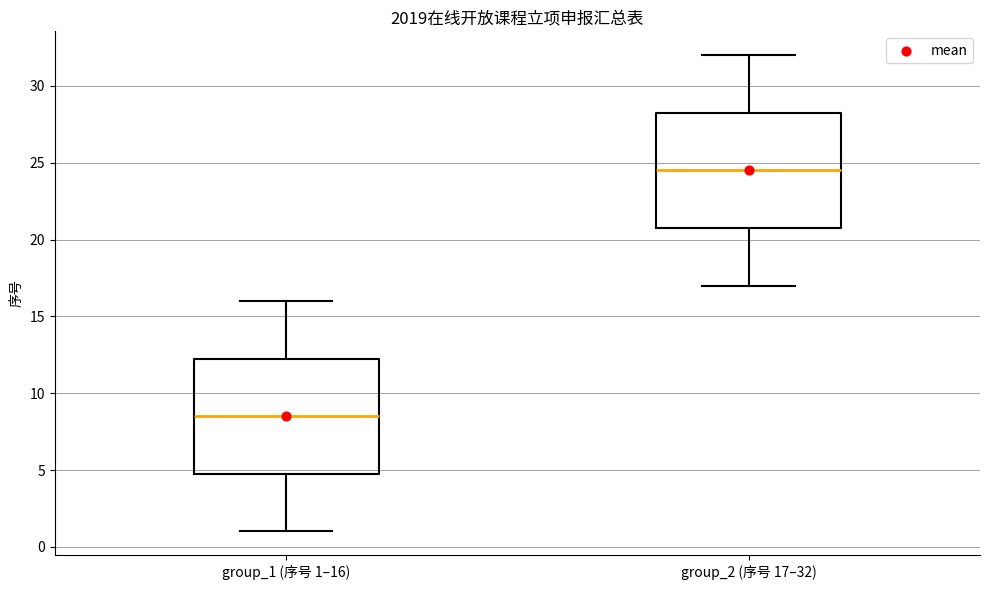

Reading left to right, transcribe this box plot: for each box, give where its median line is, the range the box spans, and where its two whiskers end, as read against the y-axis. The values are not printed on the chart, so give them approximately, as read against the axis.

group_1 (序号 1–16): median 8.5, box 5.0 to 12.5, whiskers 1.0 to 16.0
group_2 (序号 17–32): median 24.5, box 21.0 to 28.5, whiskers 17.0 to 32.0